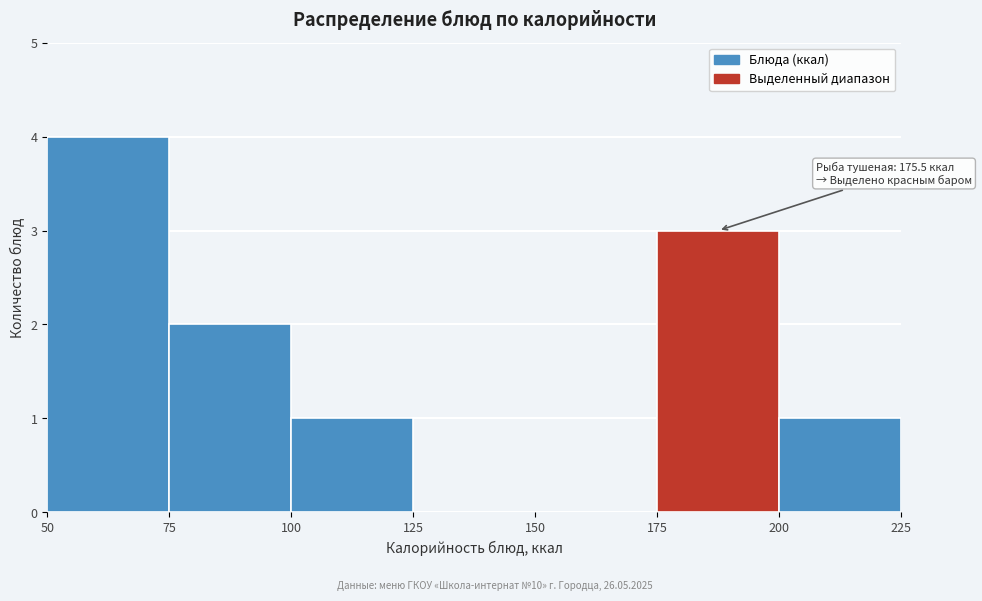

Over which range of the x-axis is the bar tallest?

50 to 75